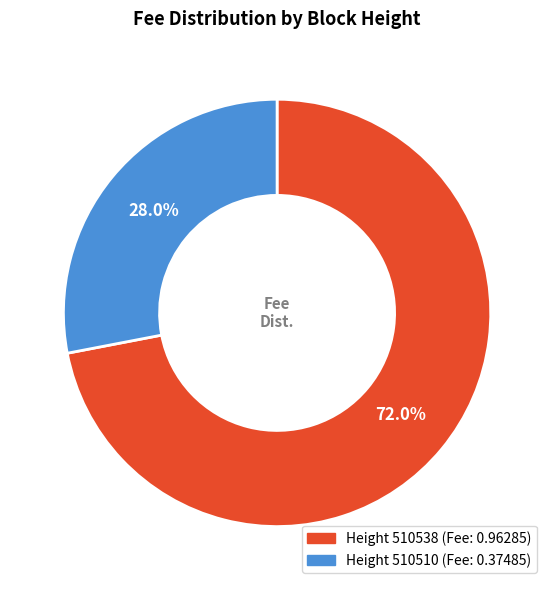

Is there a majority slice in this chart?

Yes